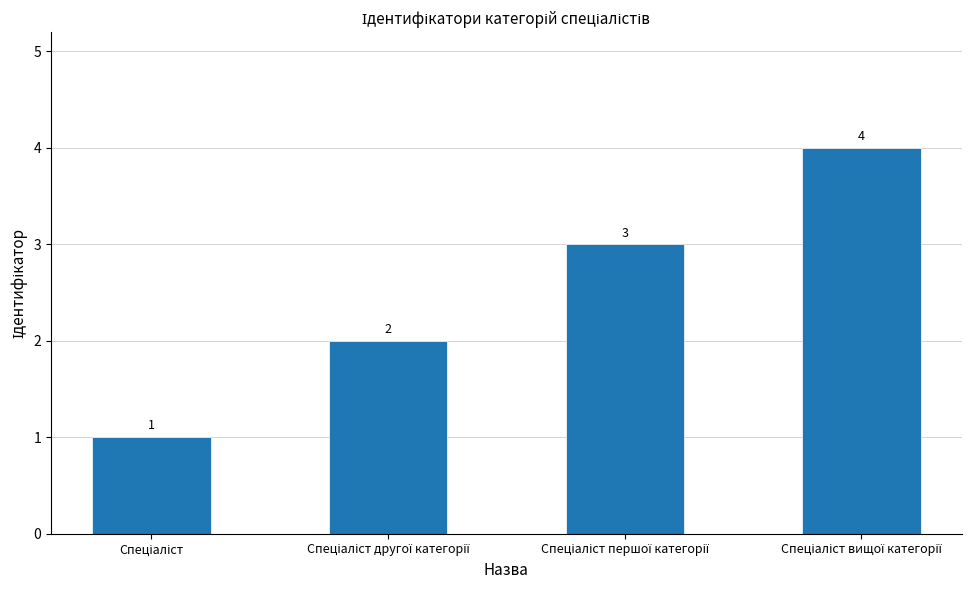

Count the number of categories in the chart.

4